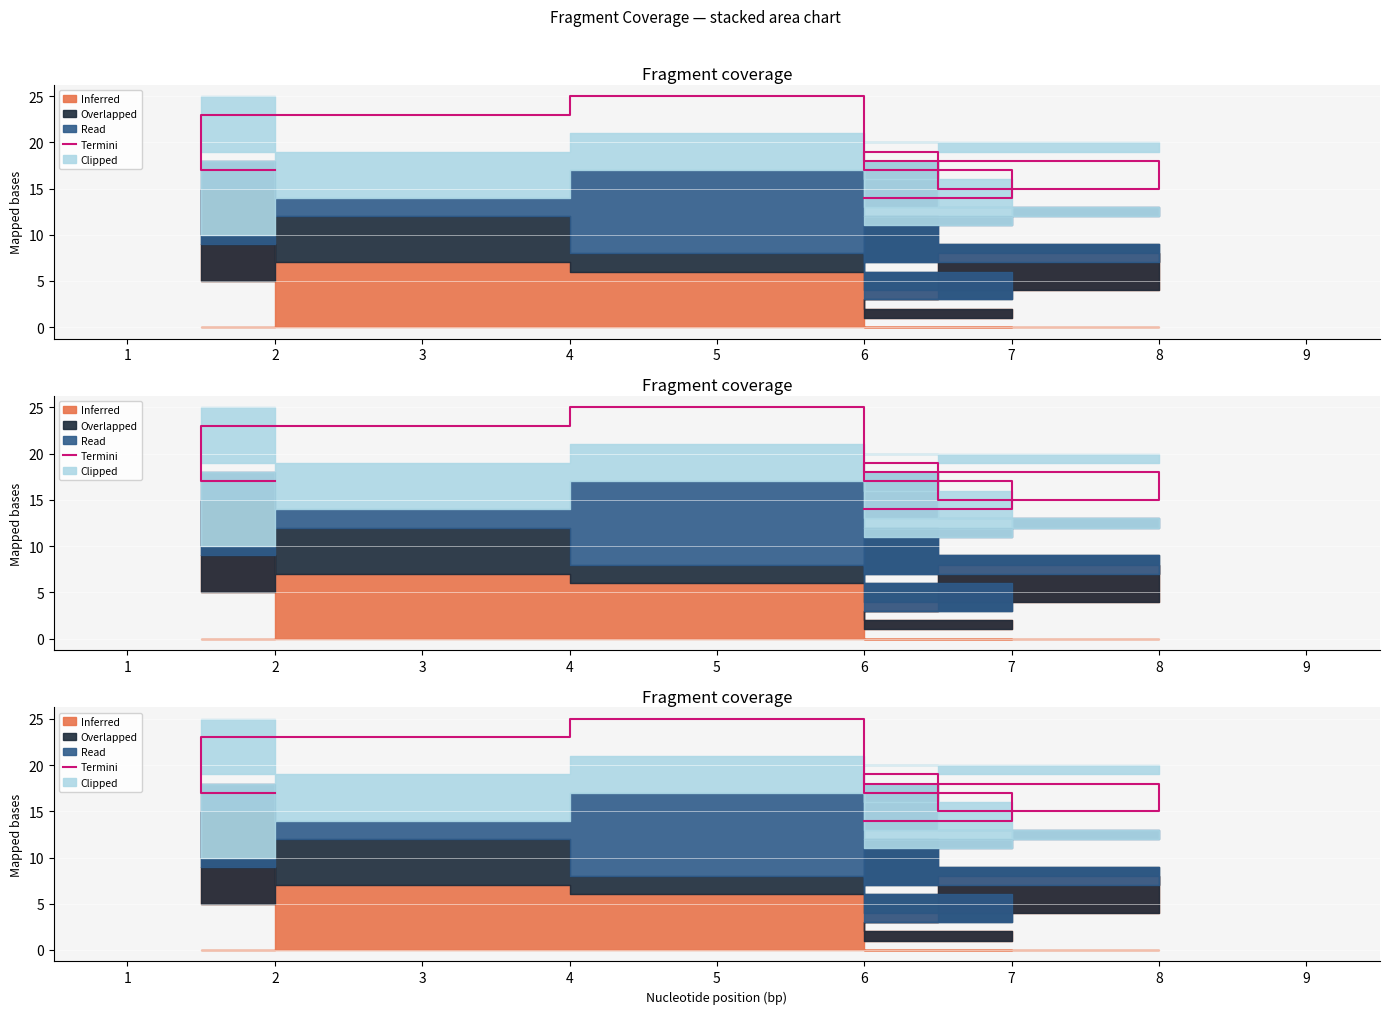

How many data points are less than 18?

4